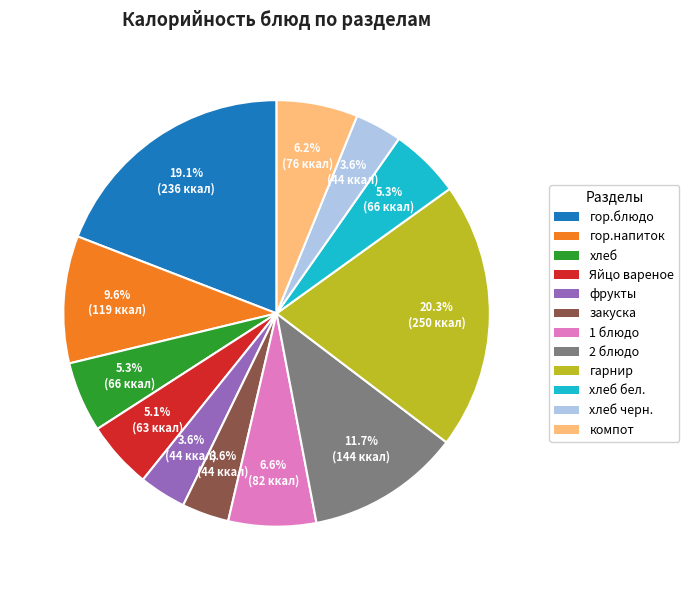

Is there any slice that represents more than half of the pie?

No